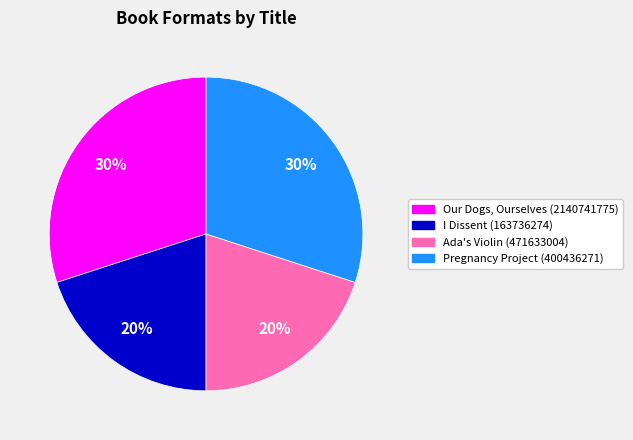

To the nearest percent, what portion does Pregnancy Project (400436271) represent?

30%